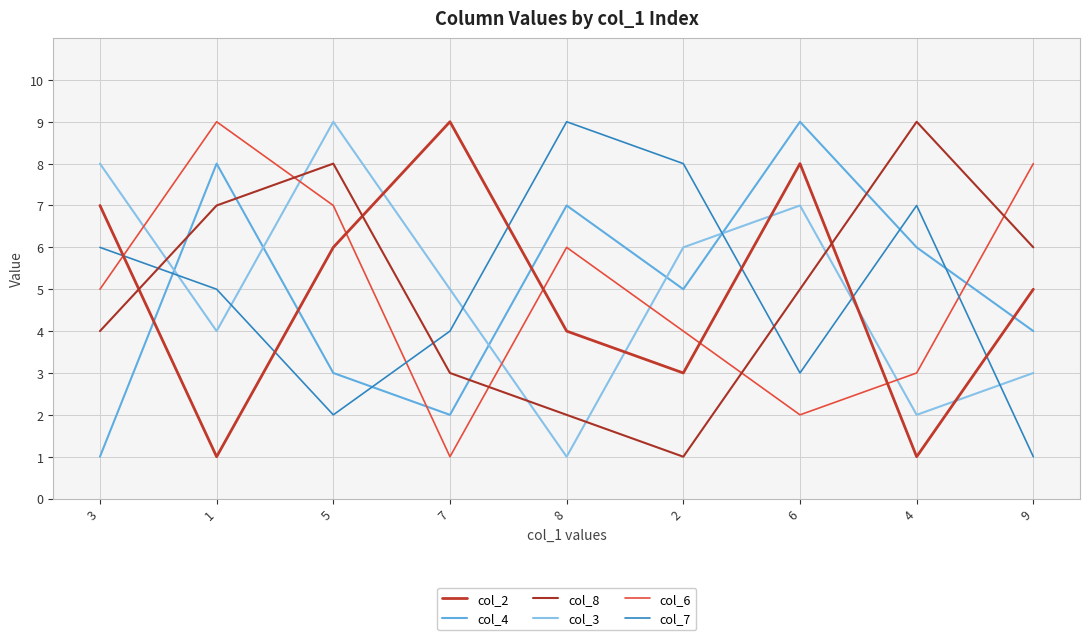

Reading right to left, what are all the values shown in this chart?

col_2: 5	1	8	3	4	9	6	1	7
col_4: 4	6	9	5	7	2	3	8	1
col_8: 6	9	5	1	2	3	8	7	4
col_3: 3	2	7	6	1	5	9	4	8
col_6: 8	3	2	4	6	1	7	9	5
col_7: 1	7	3	8	9	4	2	5	6